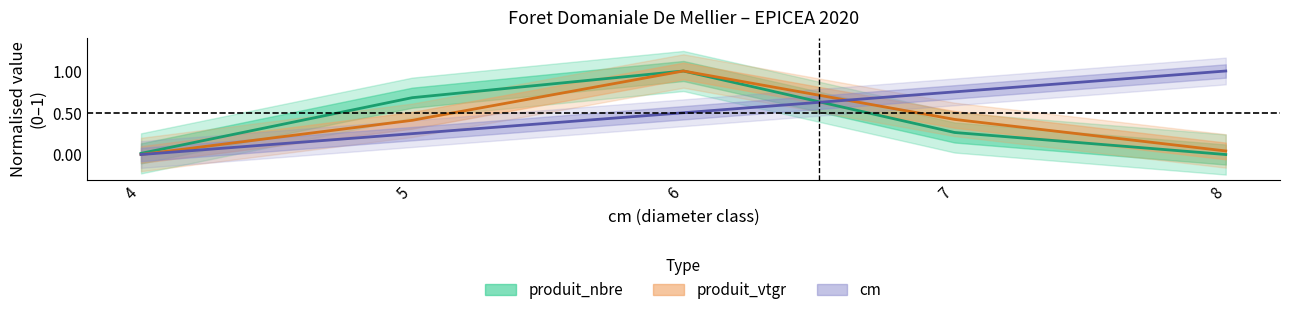

True or false: produit_vtgr has more than 1 interior local peaks.

False